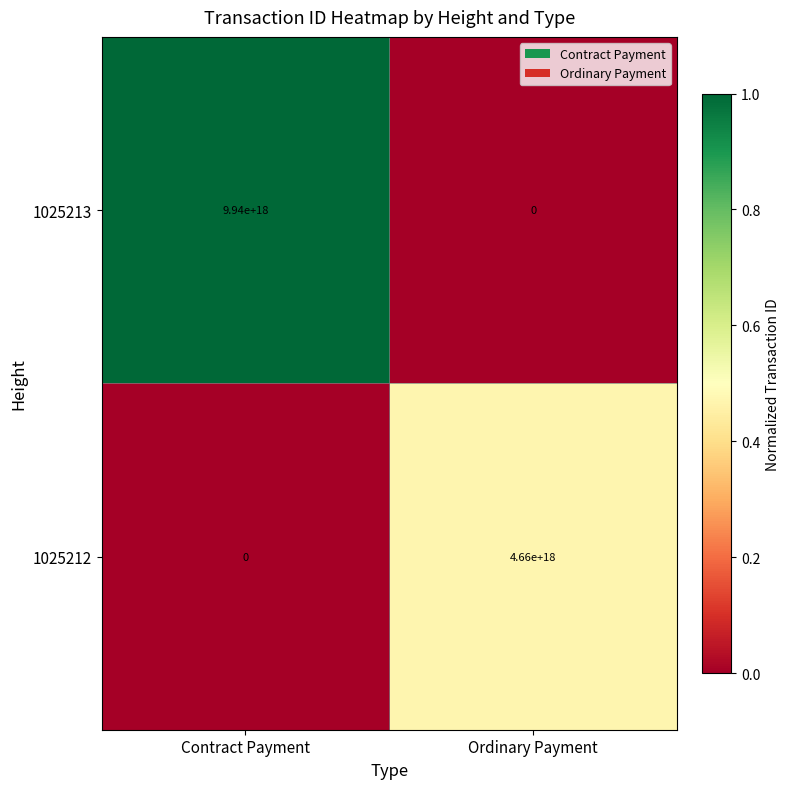

Is it true that 1025213 equals 9940000000000000000 at Contract Payment?

True